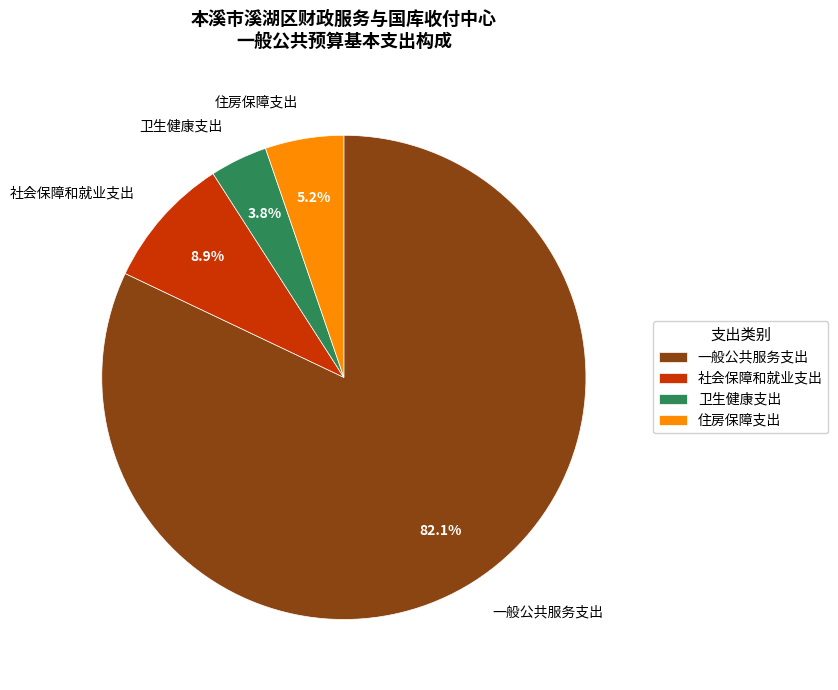

To the nearest percent, what is the average slice percentage?

25%